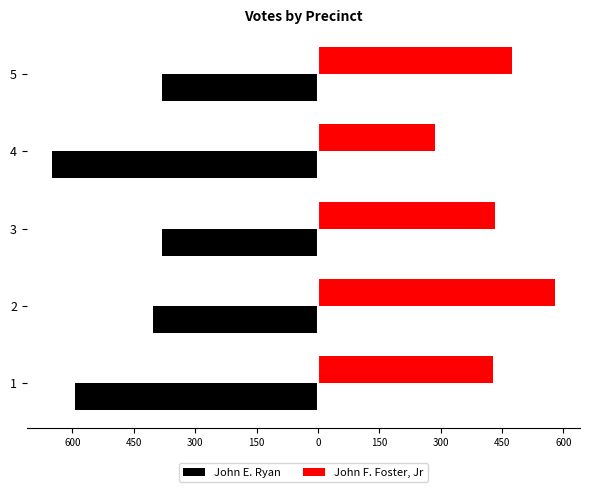

What are all the series names shown in the legend?

John E. Ryan, John F. Foster, Jr